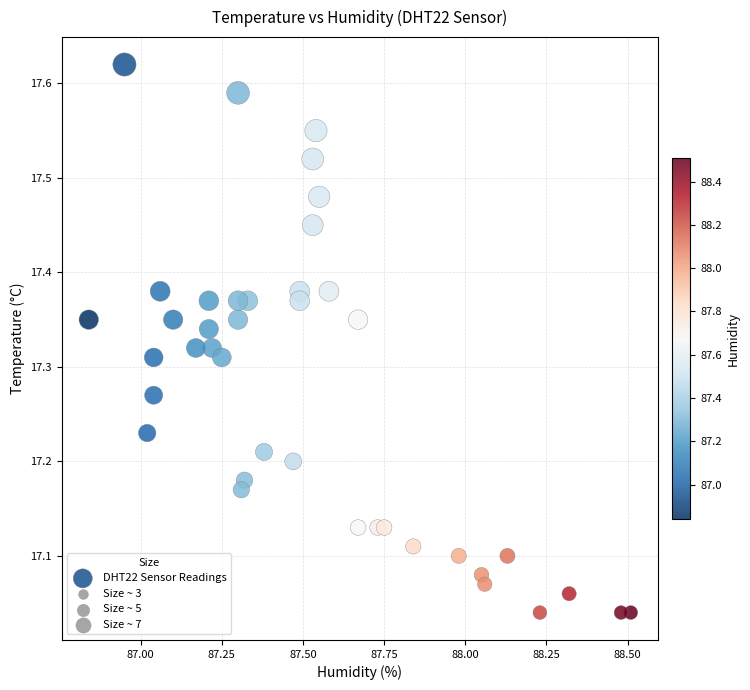

What is the range of Y values (max minus min)?

0.6